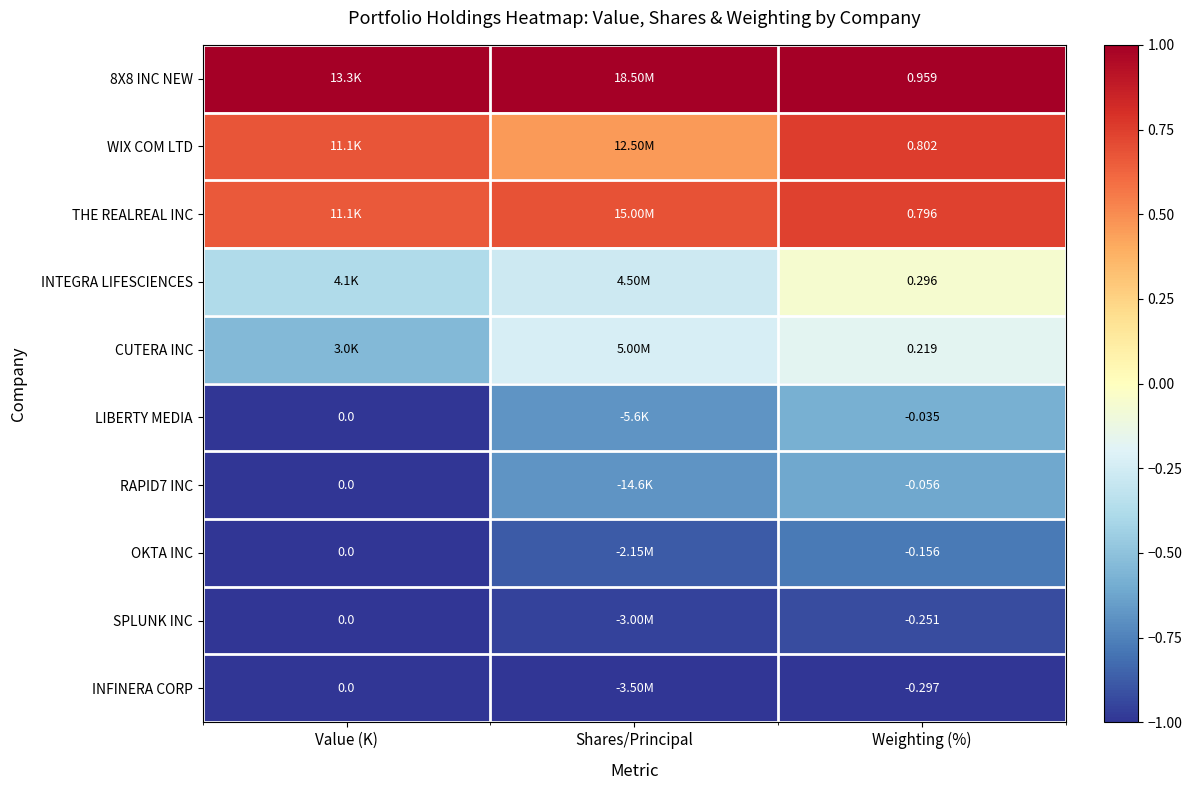

List the series in order of their peak value, lowest first.

INFINERA CORP, SPLUNK INC, OKTA INC, RAPID7 INC, LIBERTY MEDIA, CUTERA INC, INTEGRA LIFESCIENCES, THE REALREAL INC, WIX COM LTD, 8X8 INC NEW